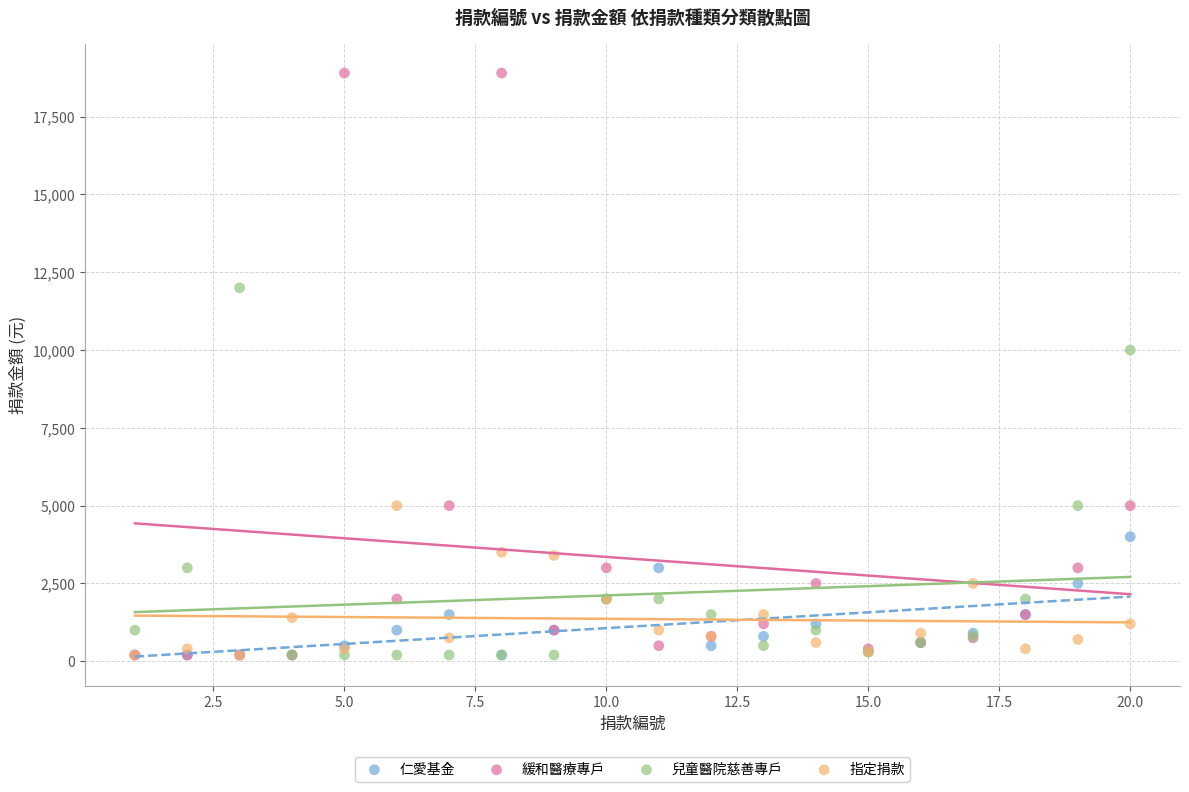

In the 緩和醫療專戶 series, what Y value is closest to 9550?

5000